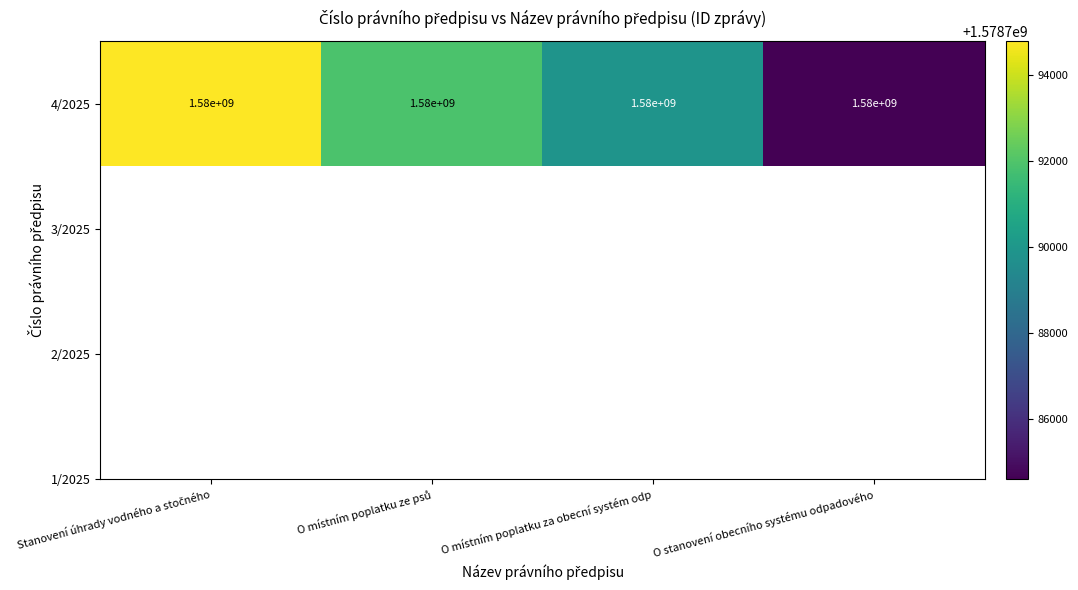

At which category does the chart reach its peak across all series?

Stanovení úhrady vodného a stočného